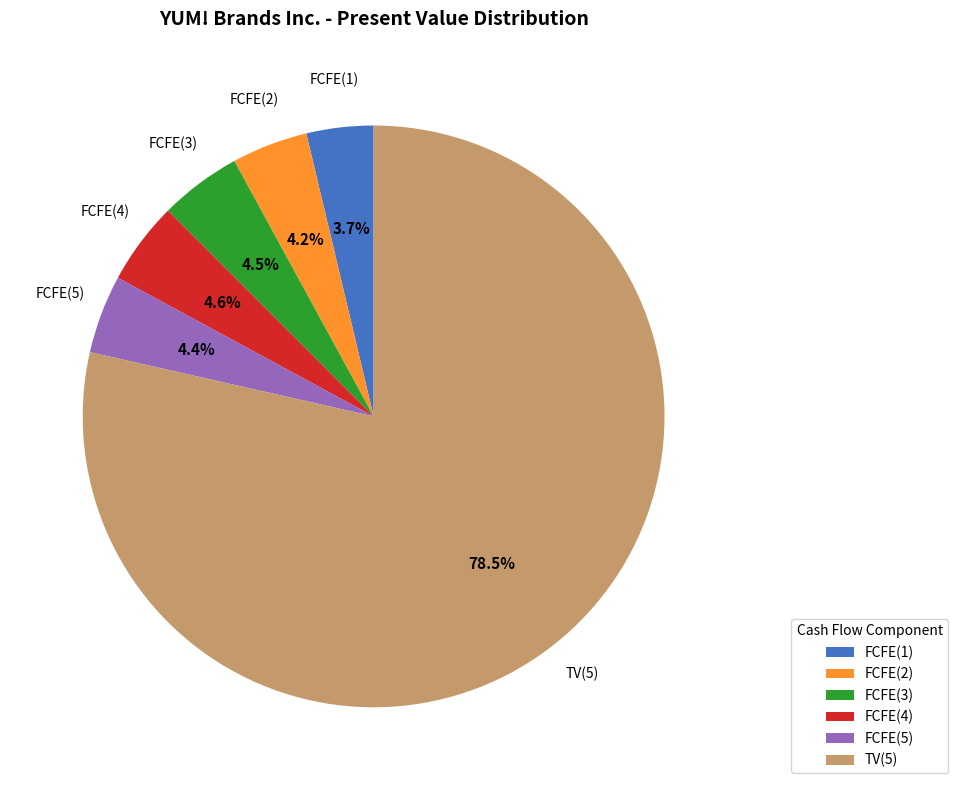

What percentage is the FCFE(2) slice, to the nearest percent?

4%